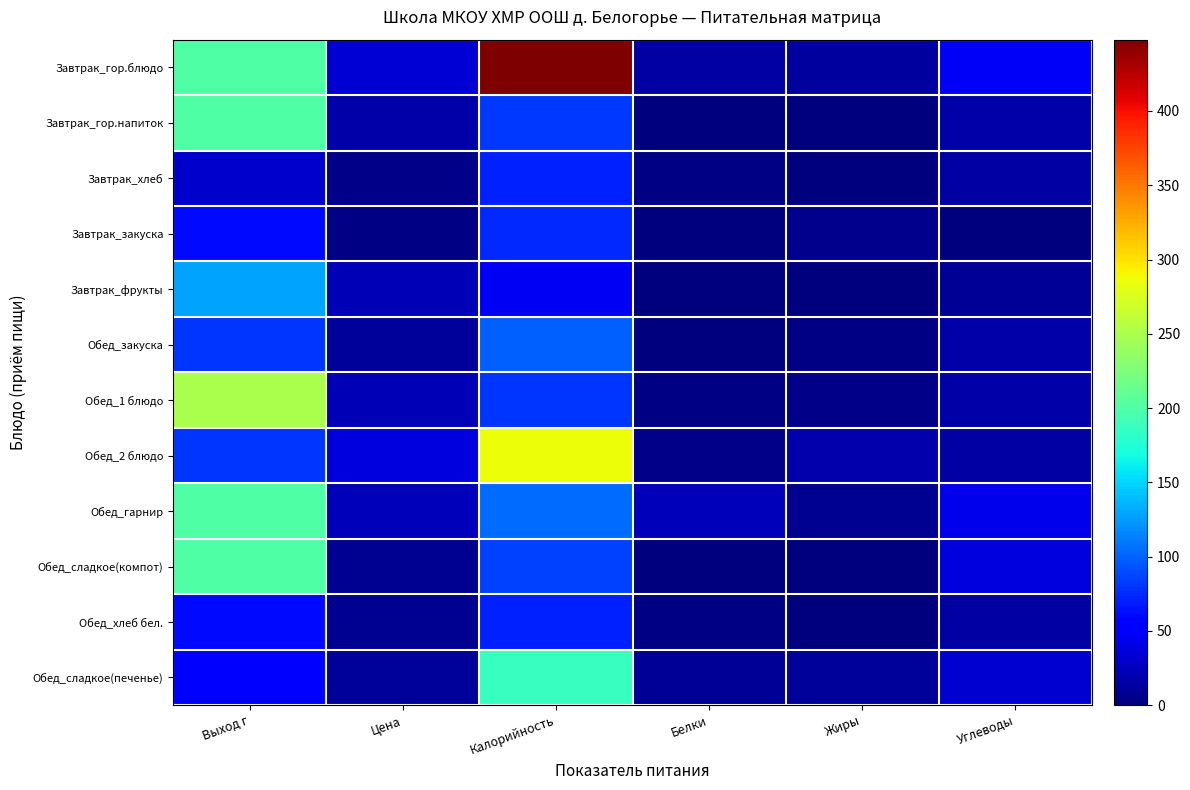

Which label corresponds to the smallest value in the chart?

Жиры